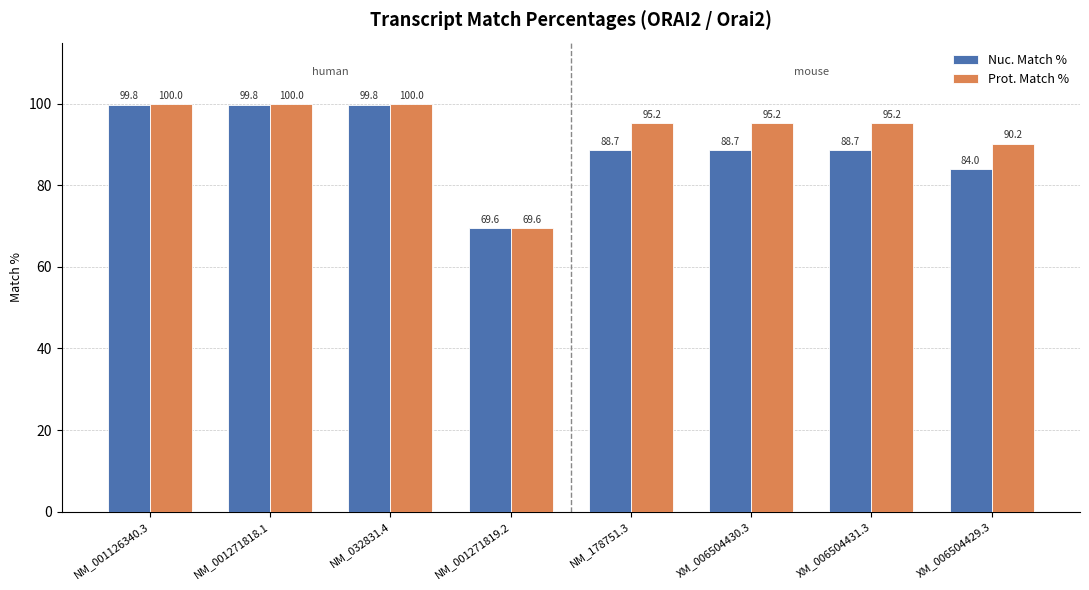

True or false: Prot. Match % has a value of 64.2 at NM_032831.4.

False